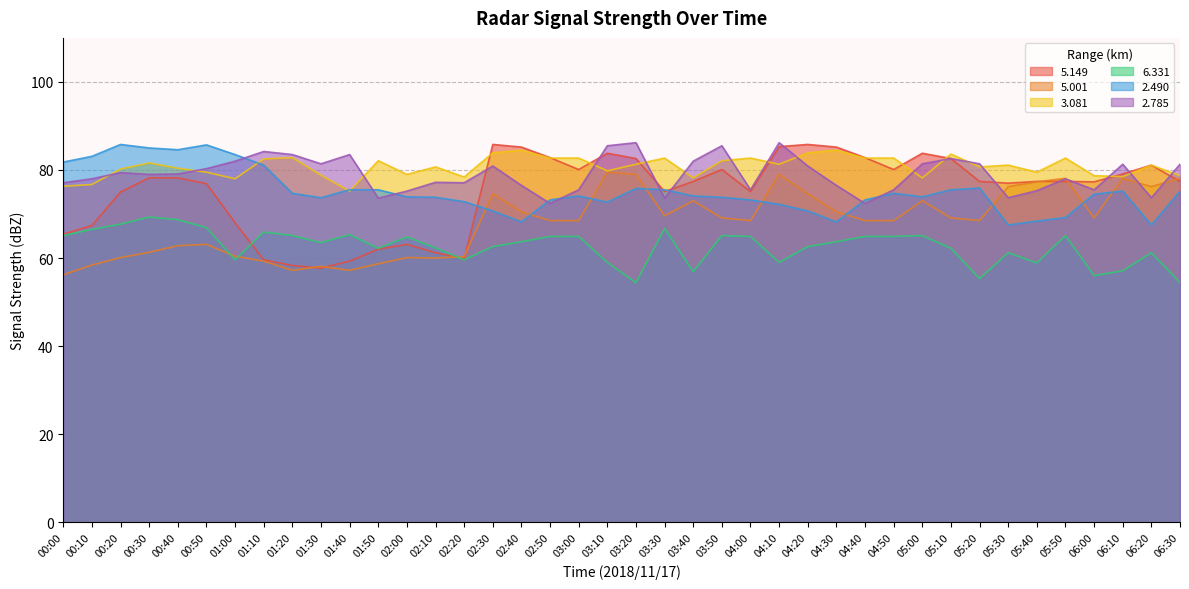

Where is the first local minimum for   5.149?

01:30